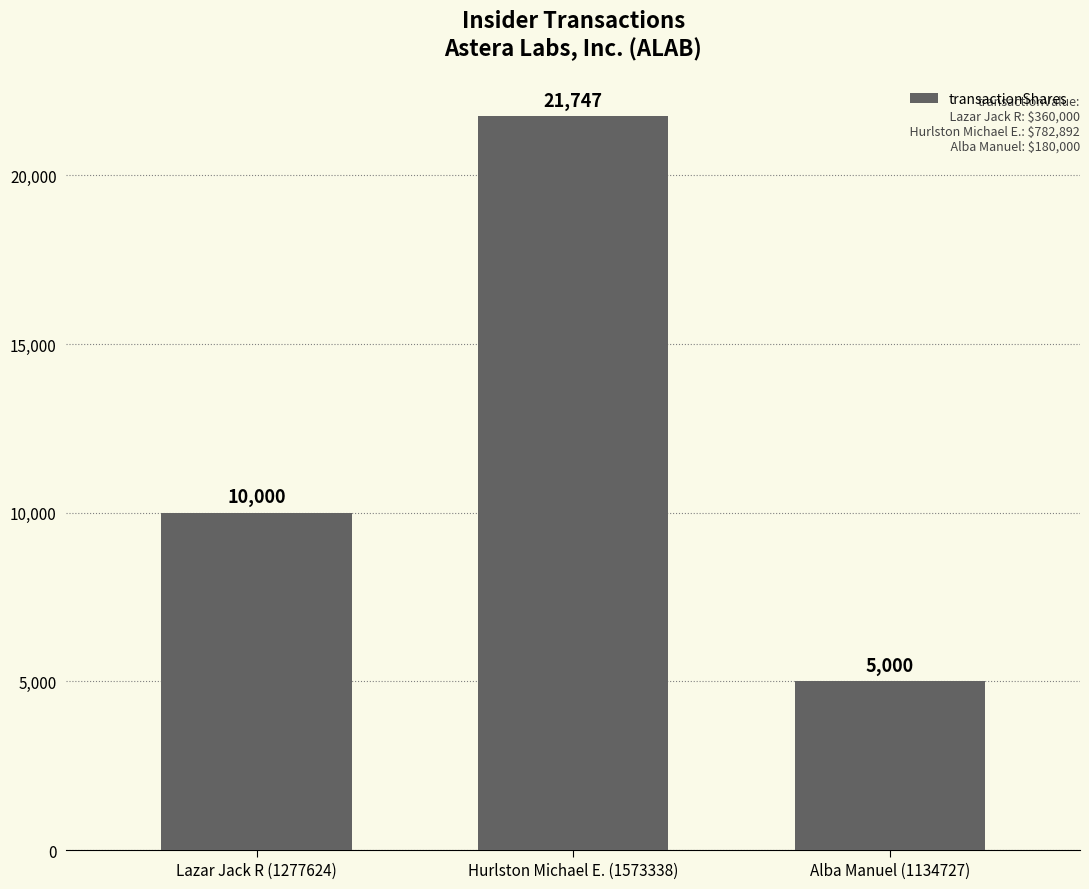

What is the value of the 3rd bar from the left?

5000